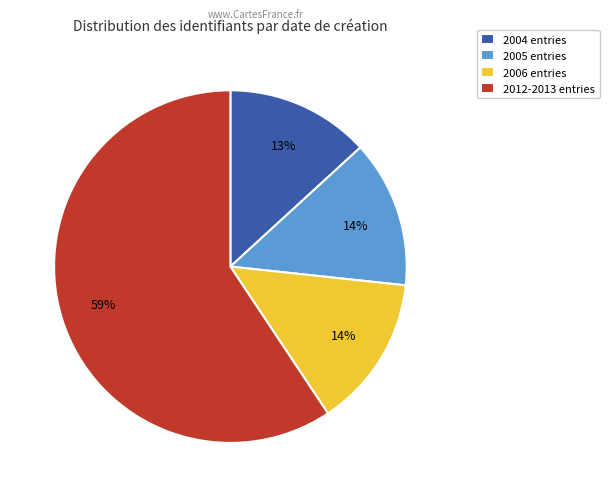

Do 2004 entries and 2006 entries together represent more than half of the pie?

No